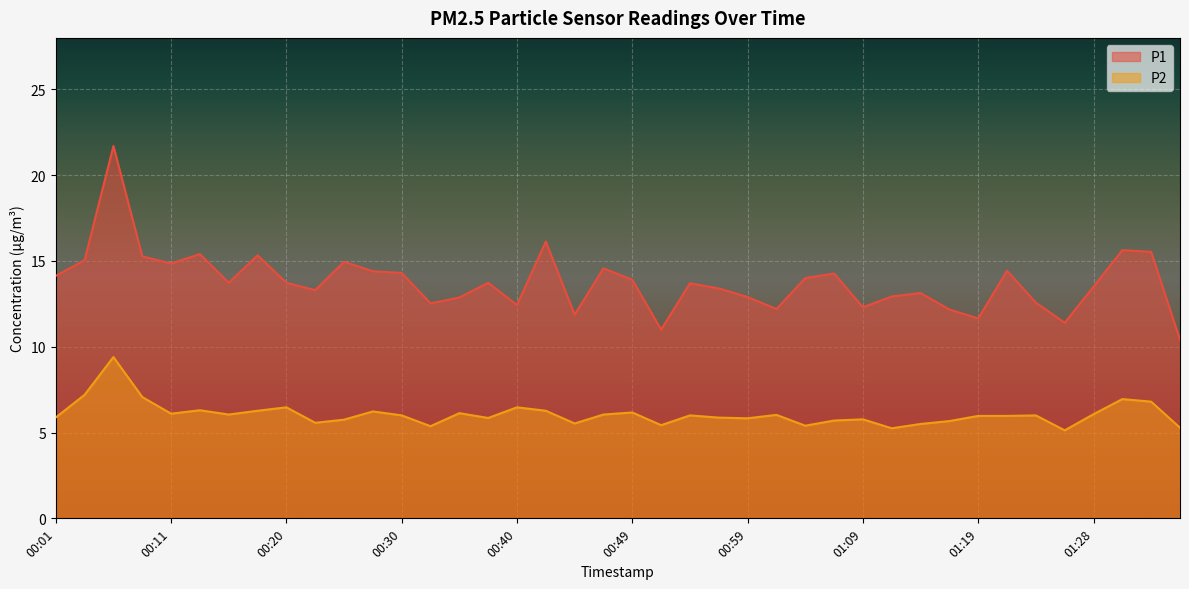

Reading left to right, transcribe all the data shown in this chart.

P1: 14.1	15.1	21.7	15.3	14.8	15.4	13.7	15.3	13.7	13.3	14.9	14.4	14.3	12.5	12.9	13.7	12.4	16.1	11.9	14.6	13.9	11.0	13.7	13.4	12.9	12.2	14.0	14.3	12.3	12.9	13.1	12.2	11.7	14.4	12.6	11.4	13.5	15.6	15.5	10.4
P2: 5.9	7.2	9.4	7.1	6.1	6.3	6.0	6.3	6.5	5.6	5.8	6.2	6.0	5.4	6.1	5.8	6.5	6.3	5.5	6.0	6.2	5.4	6.0	5.9	5.8	6.0	5.4	5.7	5.8	5.2	5.5	5.7	6.0	6.0	6.0	5.1	6.1	7.0	6.8	5.3